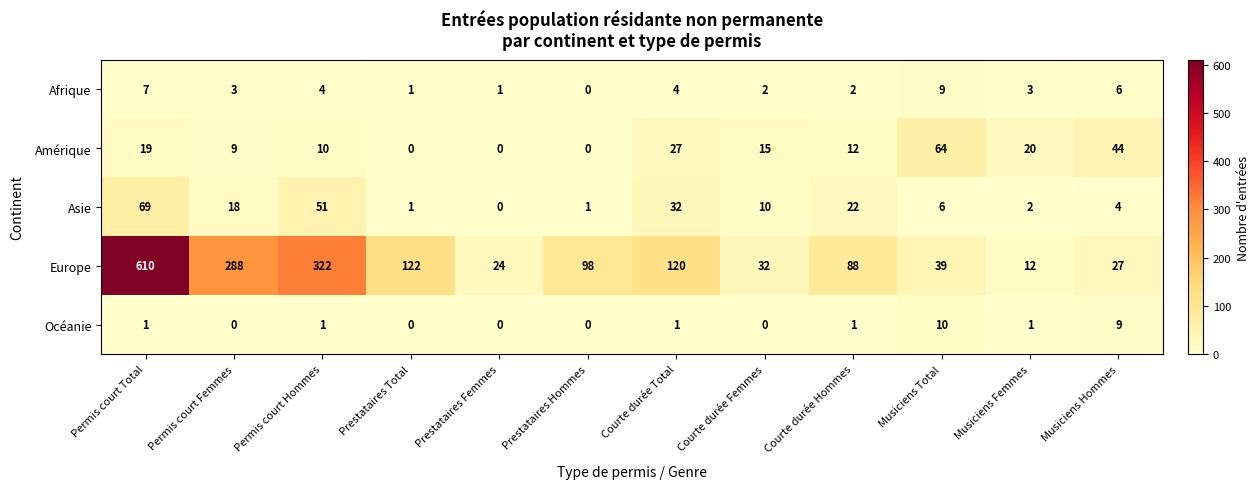

What is the total value across all series at Permis court Femmes?

318